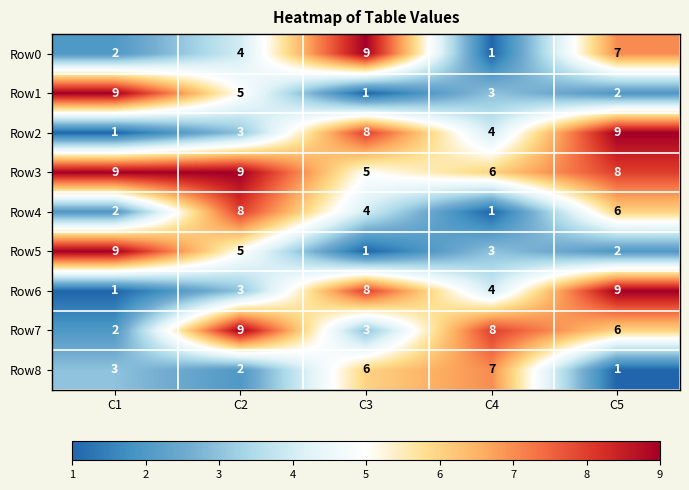

What is the difference between the Row5 values at C2 and C1?

4